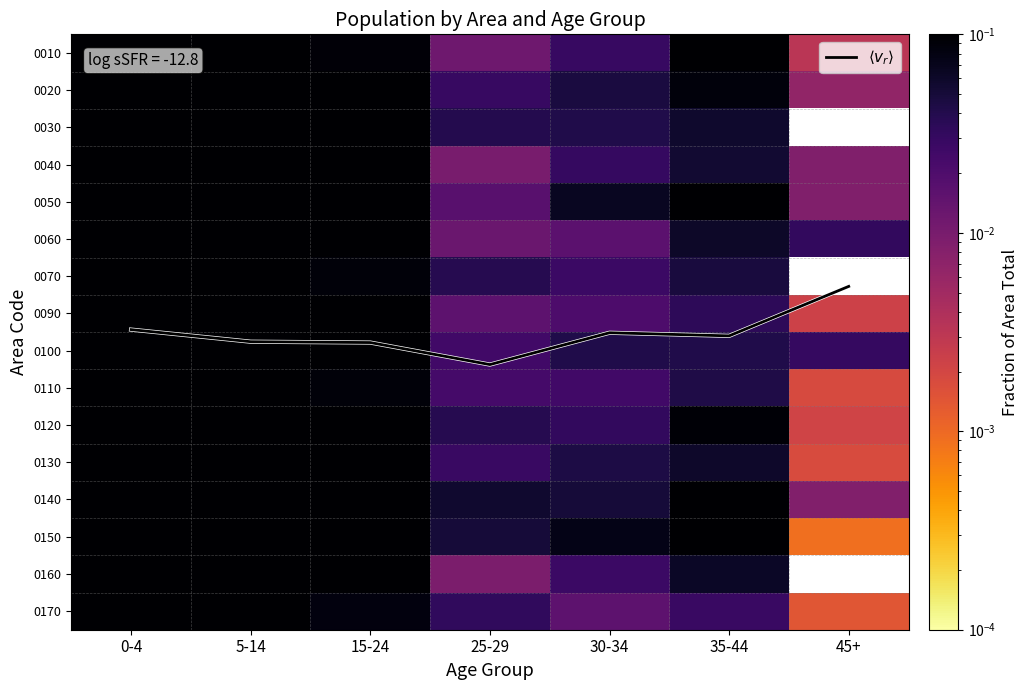

The value of 0150 at 45+ is 0.0. True or false?

True